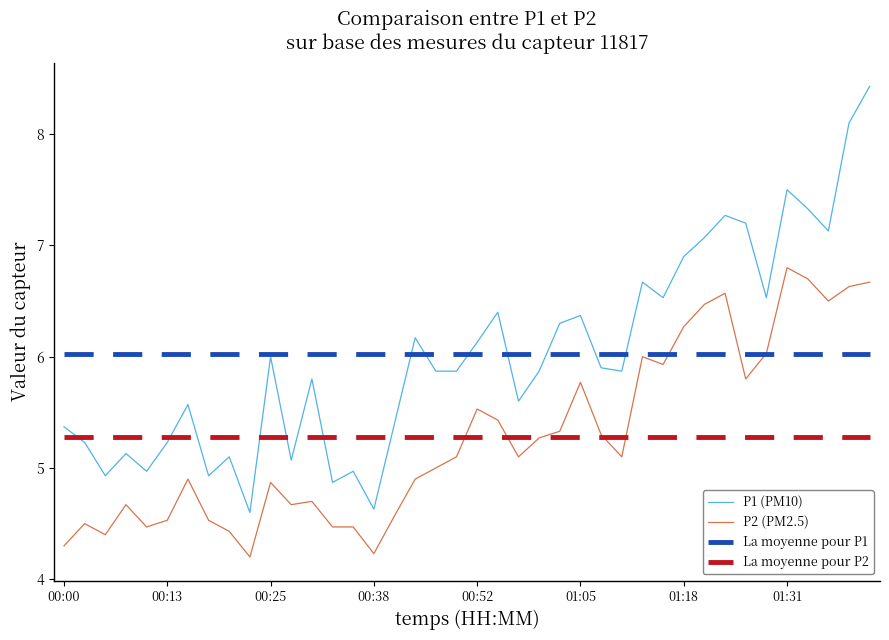

Which series has the widest spread of values?

P1 (PM10)